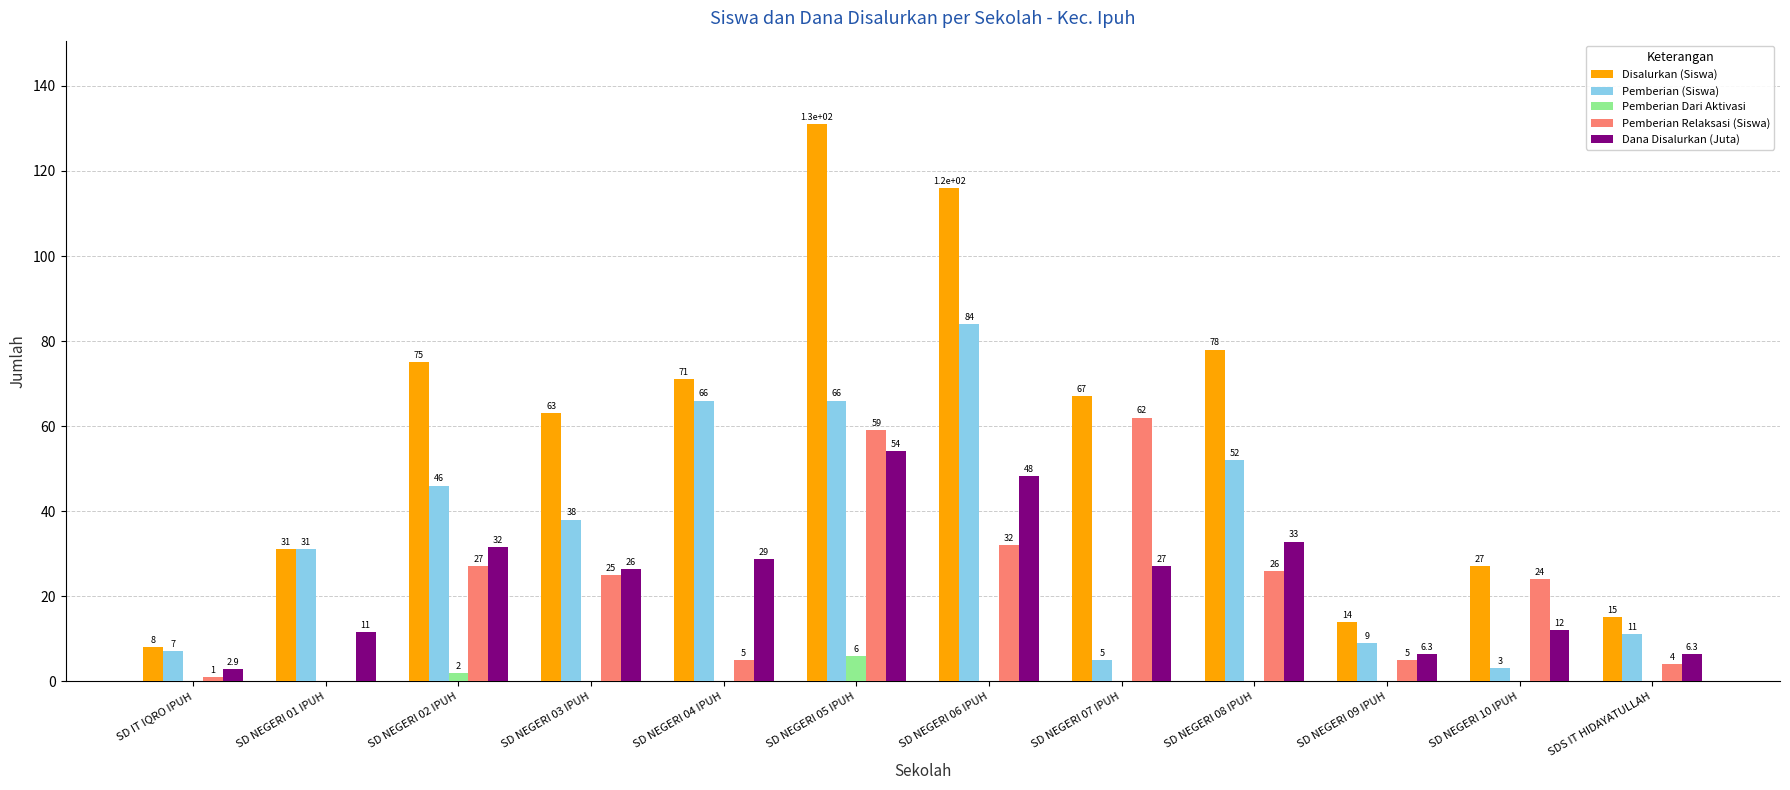

Read the Pemberian (Siswa) value at SD NEGERI 05 IPUH.

66.0